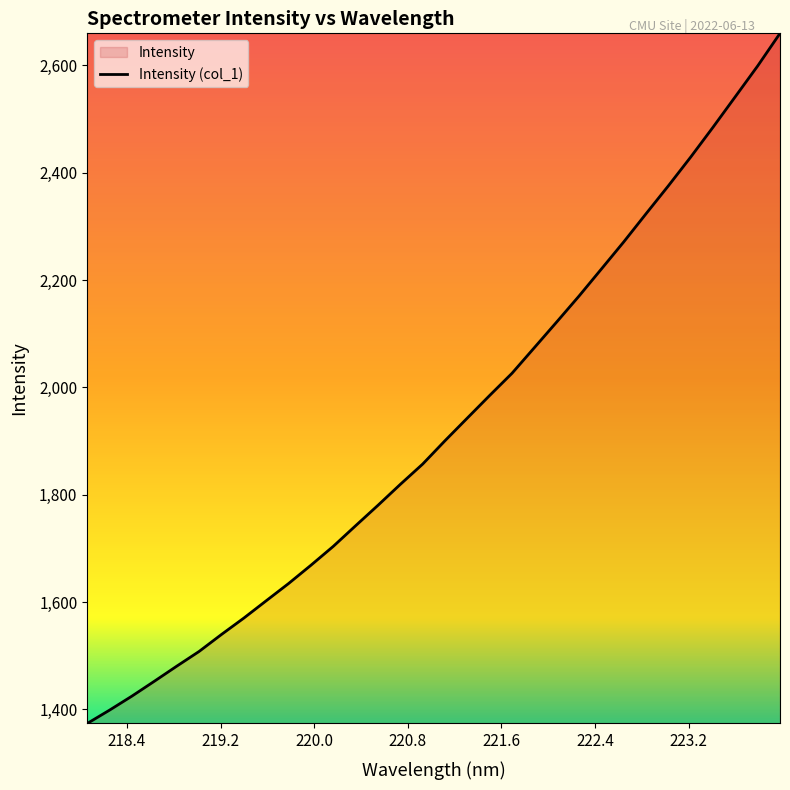

How many distinct data groups are displayed?

1